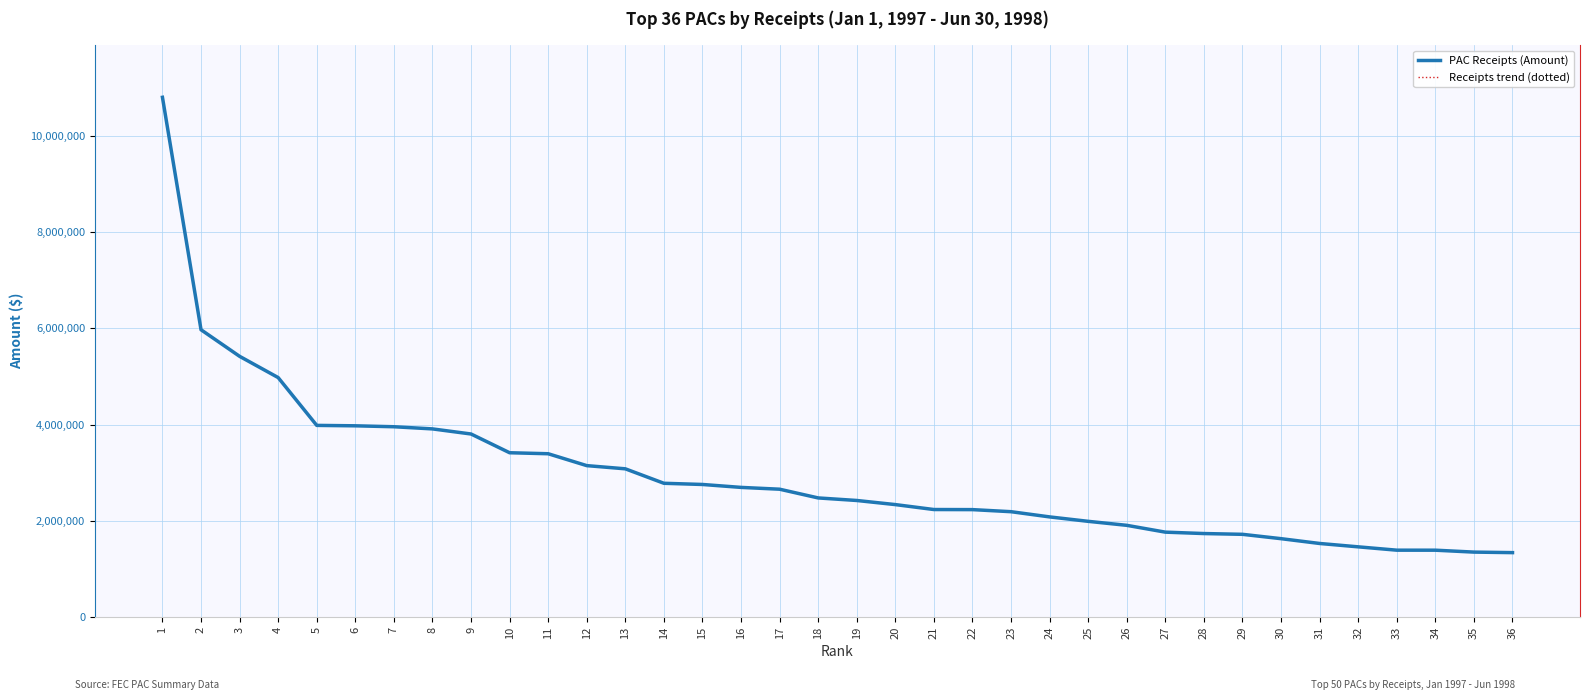

Does the chart have visible grid lines?

Yes